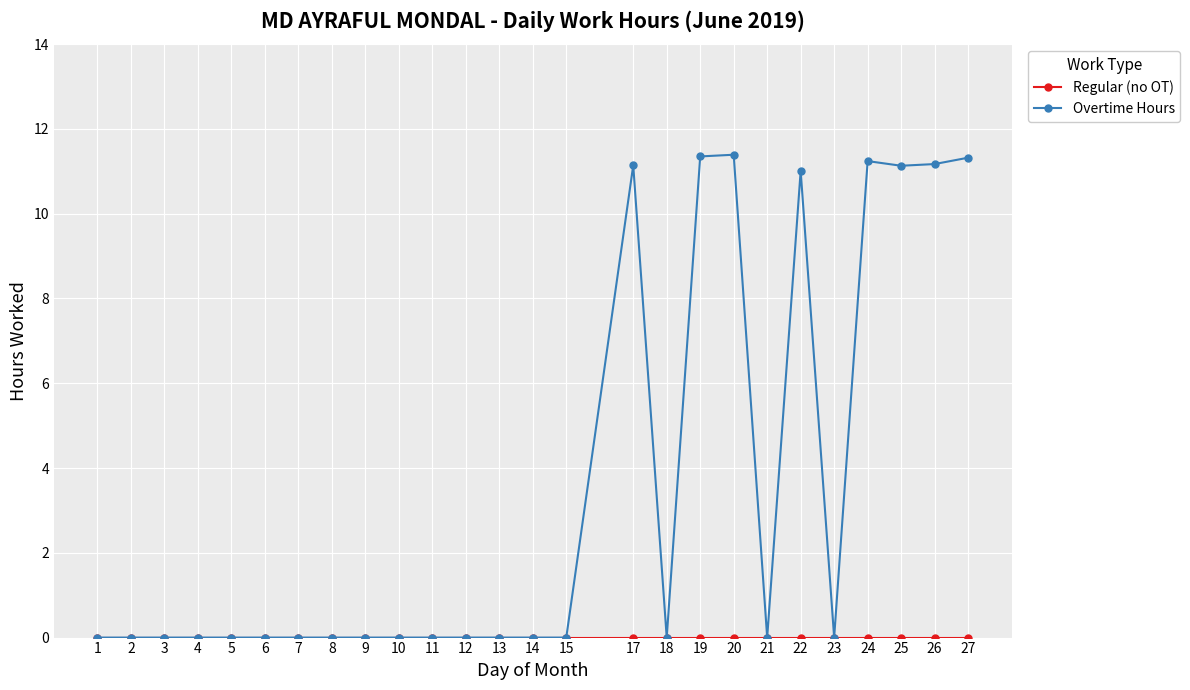

The value of Overtime Hours at 1 is 0.0. True or false?

True